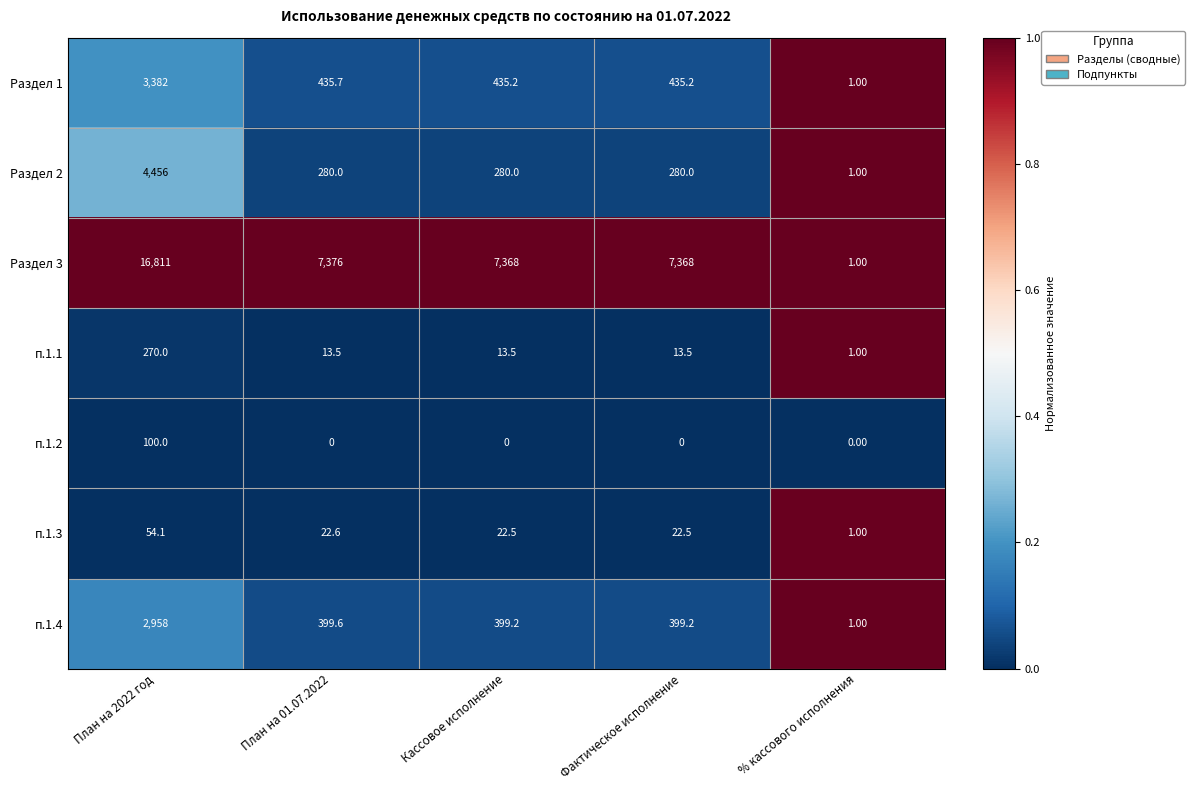

What is the difference between the maximum and minimum values in the п.1.3 series?

53.1